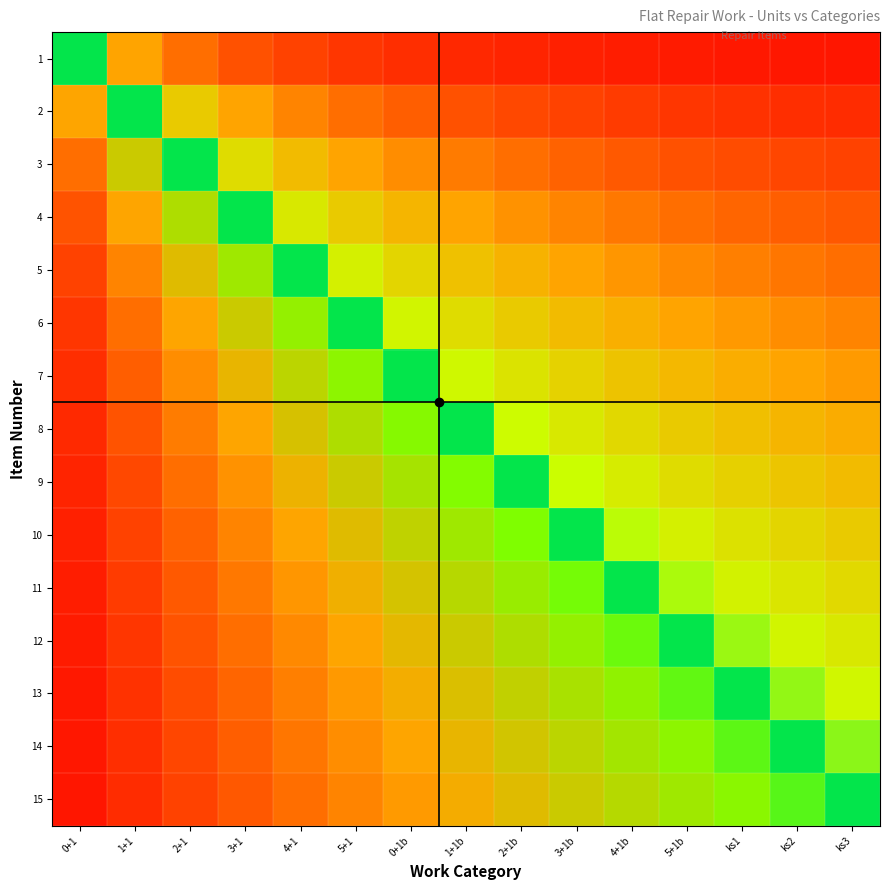

Reading left to right, extract all data points from this chart.

1: 0+1=0.5	1+1=0.2	2+1=0.2	3+1=0.1	4+1=0.1	5+1=0.1	0+1b=0.1	1+1b=0.1	2+1b=0.1	3+1b=0.0	4+1b=0.0	5+1b=0.0	ks1=0.0	ks2=0.0	ks3=0.0
2: 0+1=0.7	1+1=0.5	2+1=0.3	3+1=0.2	4+1=0.2	5+1=0.2	0+1b=0.1	1+1b=0.1	2+1b=0.1	3+1b=0.1	4+1b=0.1	5+1b=0.1	ks1=0.1	ks2=0.1	ks3=0.1
3: 0+1=0.8	1+1=0.7	2+1=0.5	3+1=0.4	4+1=0.3	5+1=0.2	0+1b=0.2	1+1b=0.2	2+1b=0.2	3+1b=0.1	4+1b=0.1	5+1b=0.1	ks1=0.1	ks2=0.1	ks3=0.1
4: 0+1=0.9	1+1=0.7	2+1=0.6	3+1=0.5	4+1=0.4	5+1=0.3	0+1b=0.3	1+1b=0.2	2+1b=0.2	3+1b=0.2	4+1b=0.2	5+1b=0.2	ks1=0.2	ks2=0.1	ks3=0.1
5: 0+1=0.9	1+1=0.8	2+1=0.7	3+1=0.6	4+1=0.5	5+1=0.4	0+1b=0.4	1+1b=0.3	2+1b=0.3	3+1b=0.2	4+1b=0.2	5+1b=0.2	ks1=0.2	ks2=0.2	ks3=0.2
6: 0+1=0.9	1+1=0.8	2+1=0.7	3+1=0.7	4+1=0.6	5+1=0.5	0+1b=0.4	1+1b=0.4	2+1b=0.3	3+1b=0.3	4+1b=0.3	5+1b=0.2	ks1=0.2	ks2=0.2	ks3=0.2
7: 0+1=0.9	1+1=0.9	2+1=0.8	3+1=0.7	4+1=0.6	5+1=0.6	0+1b=0.5	1+1b=0.4	2+1b=0.4	3+1b=0.3	4+1b=0.3	5+1b=0.3	ks1=0.3	ks2=0.2	ks3=0.2
8: 0+1=0.9	1+1=0.9	2+1=0.8	3+1=0.7	4+1=0.7	5+1=0.6	0+1b=0.6	1+1b=0.5	2+1b=0.4	3+1b=0.4	4+1b=0.4	5+1b=0.3	ks1=0.3	ks2=0.3	ks3=0.3
9: 0+1=0.9	1+1=0.9	2+1=0.8	3+1=0.8	4+1=0.7	5+1=0.7	0+1b=0.6	1+1b=0.6	2+1b=0.5	3+1b=0.4	4+1b=0.4	5+1b=0.4	ks1=0.3	ks2=0.3	ks3=0.3
10: 0+1=0.9	1+1=0.9	2+1=0.8	3+1=0.8	4+1=0.7	5+1=0.7	0+1b=0.6	1+1b=0.6	2+1b=0.5	3+1b=0.5	4+1b=0.5	5+1b=0.4	ks1=0.4	ks2=0.4	ks3=0.3
11: 0+1=1.0	1+1=0.9	2+1=0.9	3+1=0.8	4+1=0.8	5+1=0.7	0+1b=0.7	1+1b=0.6	2+1b=0.6	3+1b=0.5	4+1b=0.5	5+1b=0.5	ks1=0.4	ks2=0.4	ks3=0.4
12: 0+1=1.0	1+1=0.9	2+1=0.9	3+1=0.8	4+1=0.8	5+1=0.7	0+1b=0.7	1+1b=0.7	2+1b=0.6	3+1b=0.6	4+1b=0.5	5+1b=0.5	ks1=0.5	ks2=0.4	ks3=0.4
13: 0+1=1.0	1+1=0.9	2+1=0.9	3+1=0.8	4+1=0.8	5+1=0.8	0+1b=0.7	1+1b=0.7	2+1b=0.7	3+1b=0.6	4+1b=0.6	5+1b=0.5	ks1=0.5	ks2=0.5	ks3=0.4
14: 0+1=1.0	1+1=0.9	2+1=0.9	3+1=0.9	4+1=0.8	5+1=0.8	0+1b=0.7	1+1b=0.7	2+1b=0.7	3+1b=0.6	4+1b=0.6	5+1b=0.6	ks1=0.5	ks2=0.5	ks3=0.5
15: 0+1=1.0	1+1=0.9	2+1=0.9	3+1=0.9	4+1=0.8	5+1=0.8	0+1b=0.8	1+1b=0.7	2+1b=0.7	3+1b=0.7	4+1b=0.6	5+1b=0.6	ks1=0.6	ks2=0.5	ks3=0.5